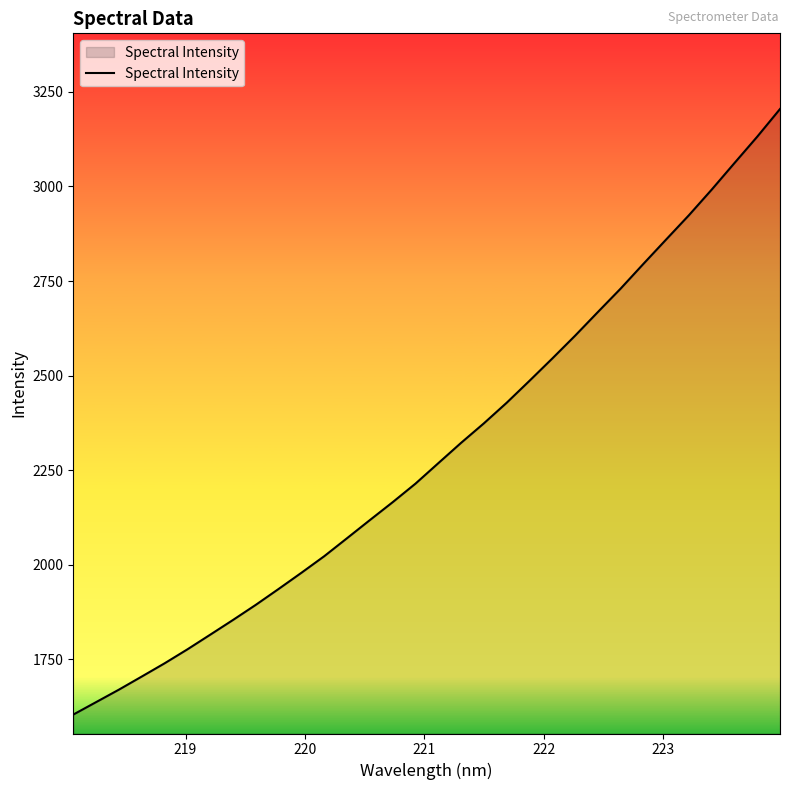

What is the smallest value displayed?

1604.2